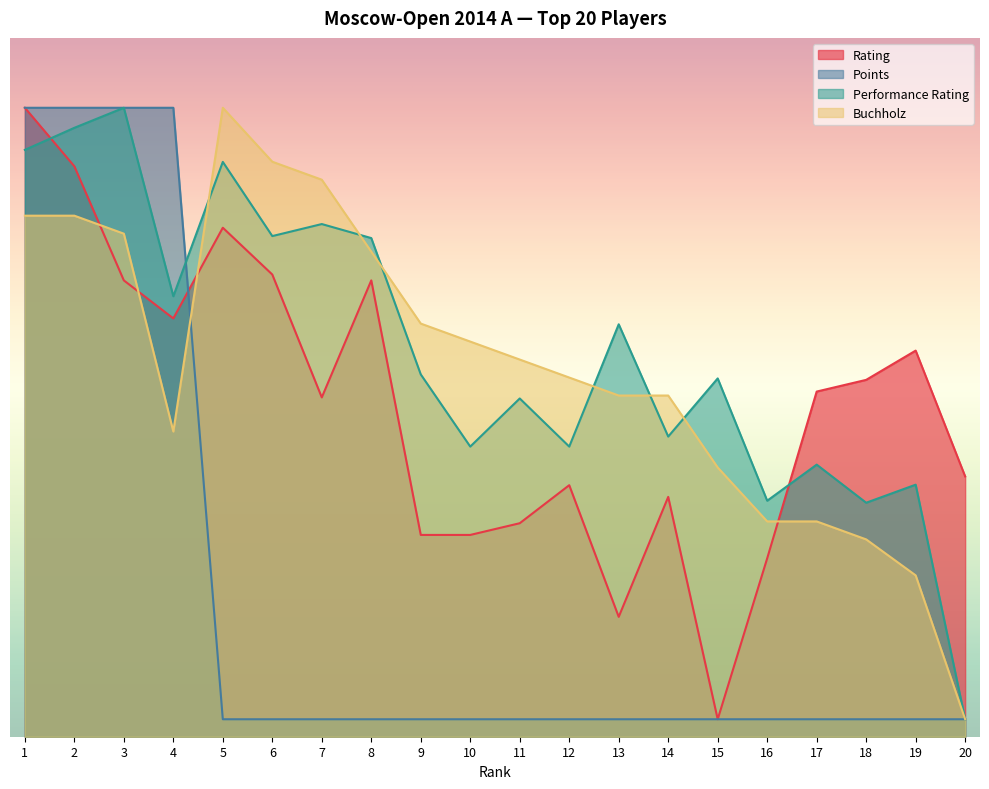

List the labels in order of Performance Rating value, smallest first.

20, 18, 16, 19, 17, 10, 12, 14, 11, 15, 9, 13, 4, 8, 6, 7, 5, 1, 2, 3